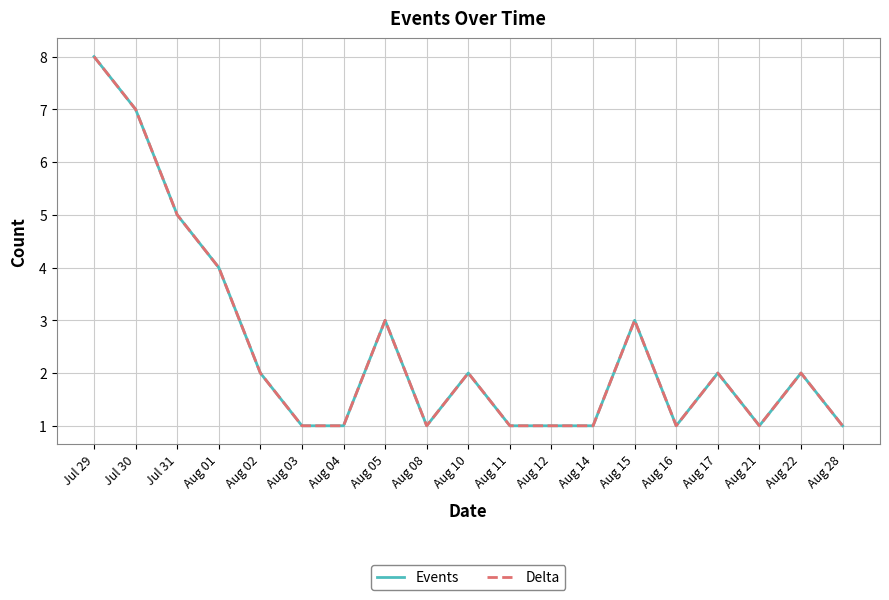

Is this an area chart (filled region under the line)?

No